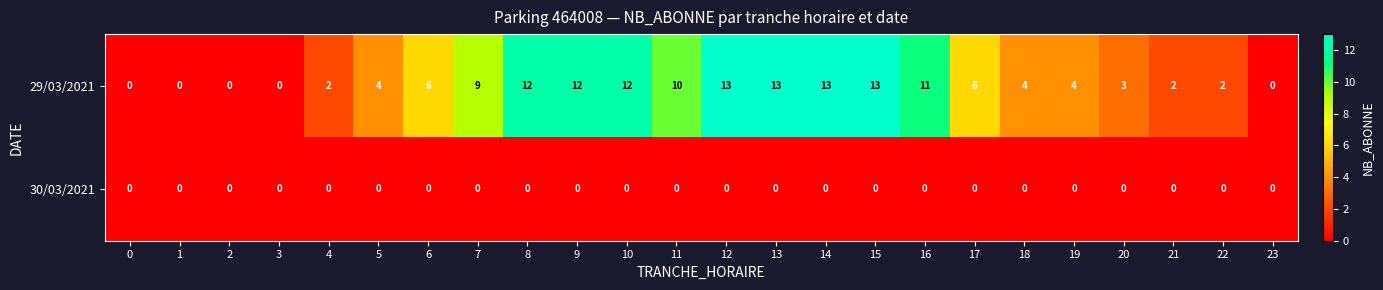

Is it true that 29/03/2021 equals 14 at 11?

False